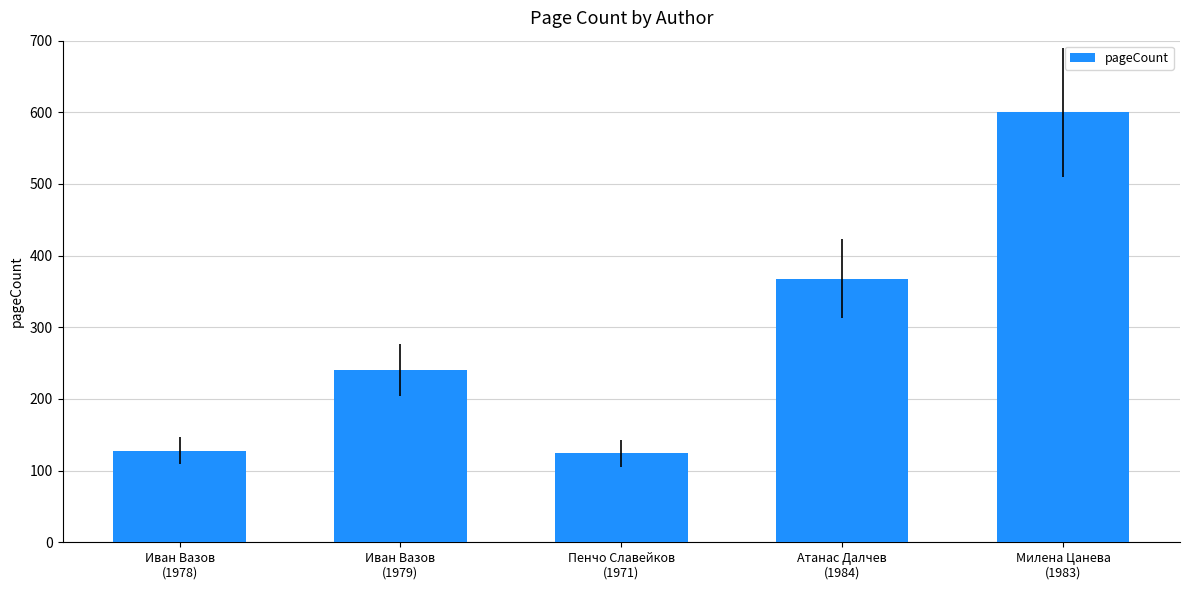

What is the difference between the maximum and second lowest values?

472